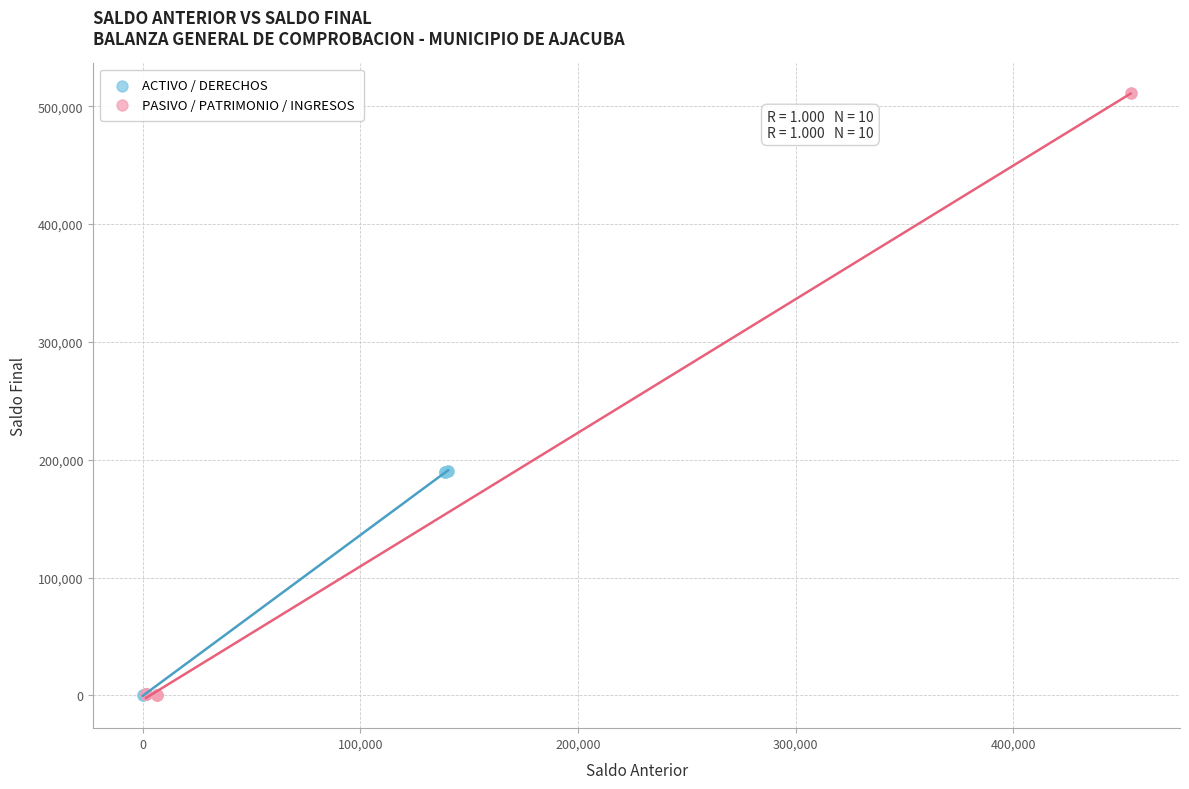

Which series reaches the maximum Y coordinate?

PASIVO / PATRIMONIO / INGRESOS